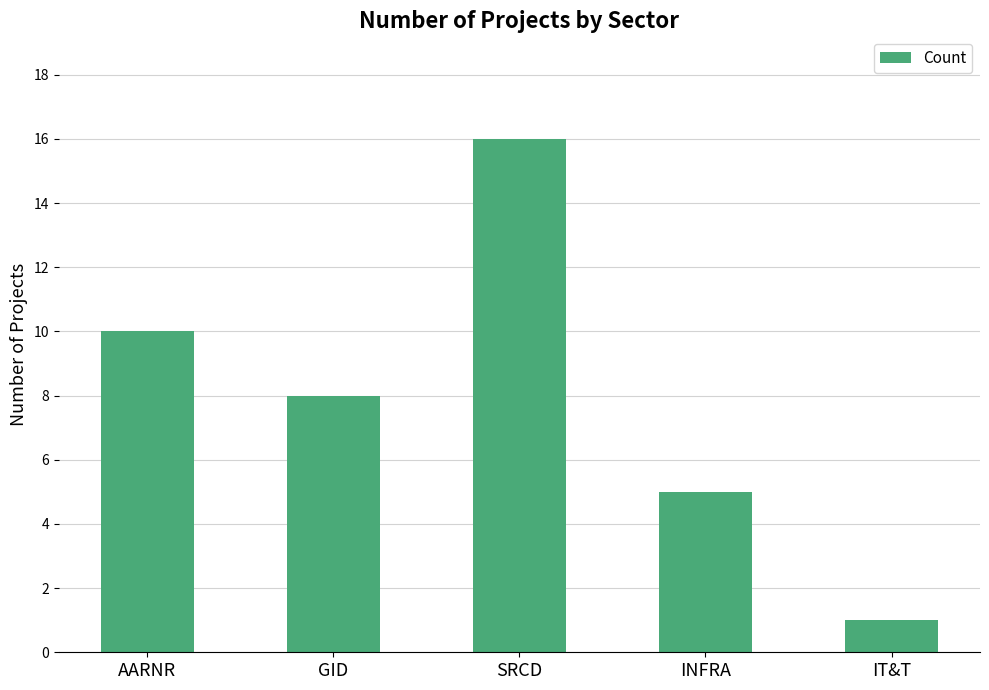

List the labels in order of value, smallest first.

IT&T, INFRA, GID, AARNR, SRCD